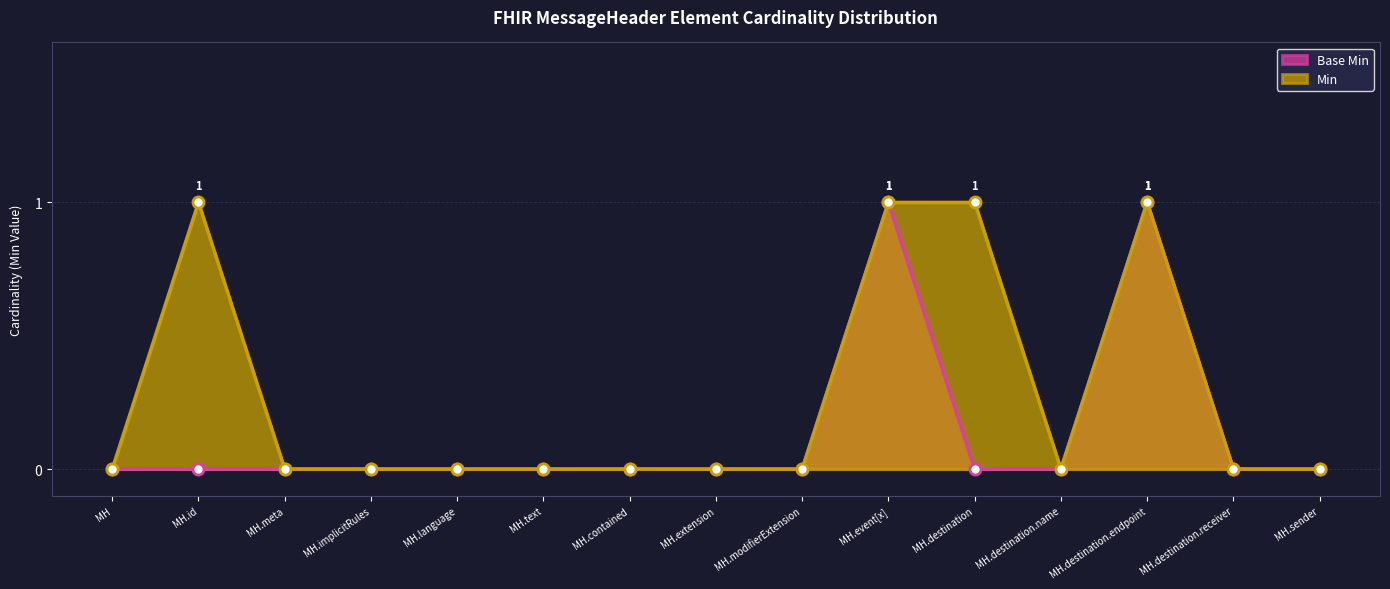

The value of Base Min at MH.sender is -1. True or false?

False